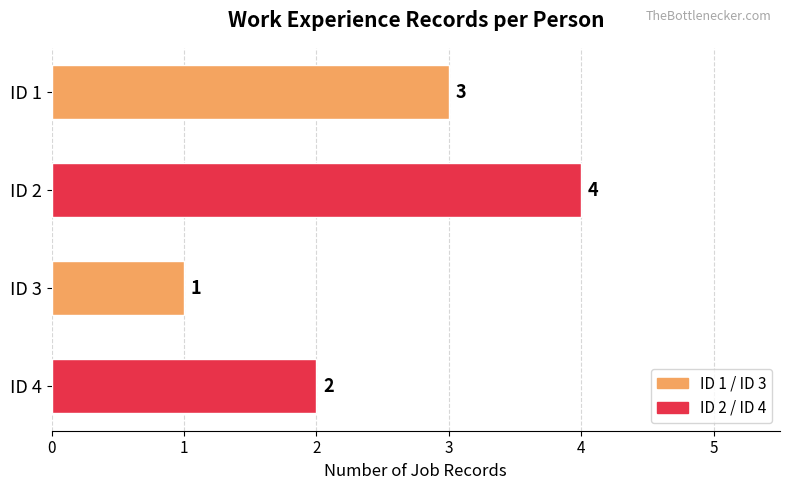

Reading bottom to top, what are all the values shown in this chart?

ID 4=2	ID 3=1	ID 2=4	ID 1=3